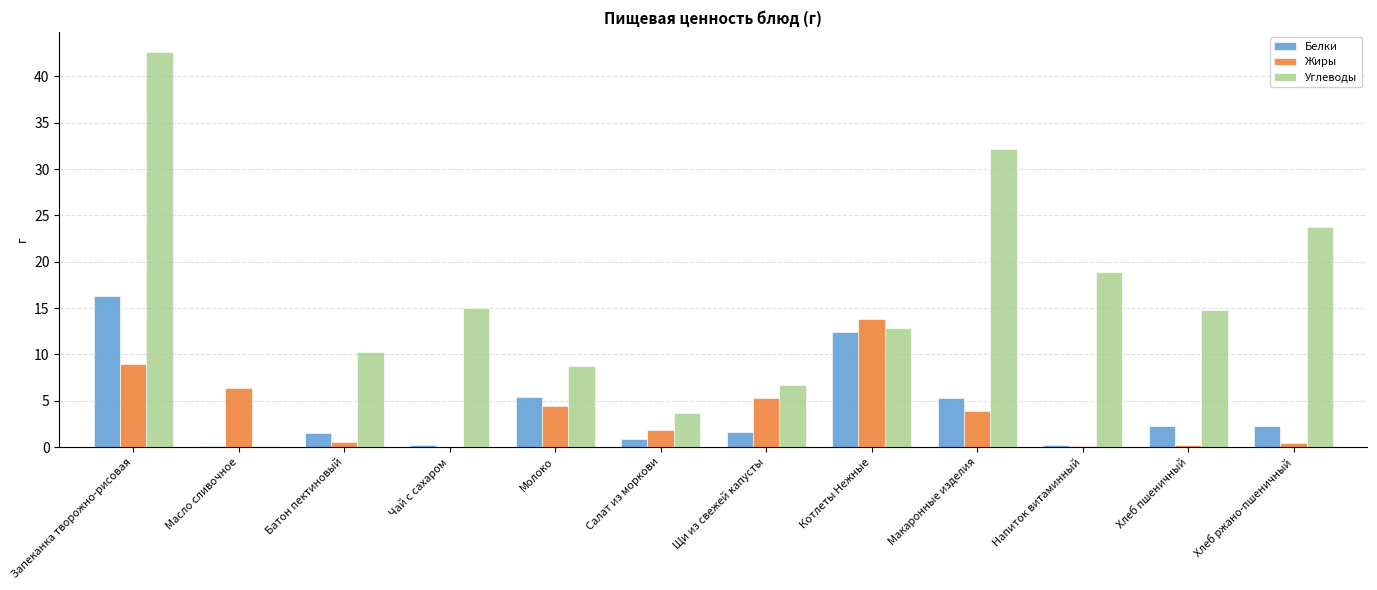

Count the number of categories in the chart.

12